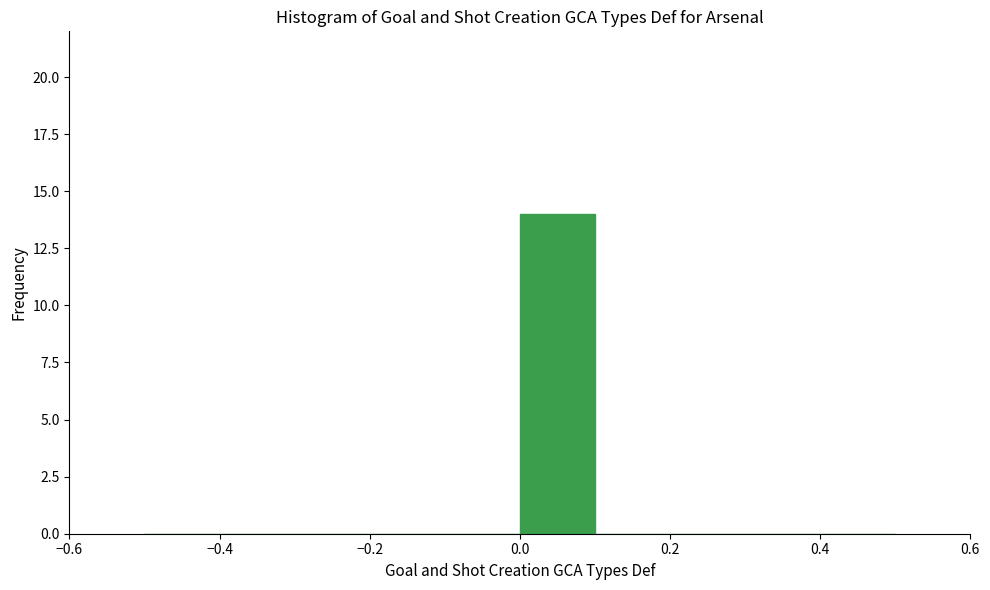

Reading left to right, list every bar in this chart as the range it spans on the x-axis followed by its height. The values are not printed on the chart, so give them approximately, as read against the axis.

-0.5 to -0.4: 0
-0.4 to -0.3: 0
-0.3 to -0.2: 0
-0.2 to -0.1: 0
-0.1 to 0.0: 0
0.0 to 0.1: 14
0.1 to 0.2: 0
0.2 to 0.3: 0
0.3 to 0.4: 0
0.4 to 0.5: 0